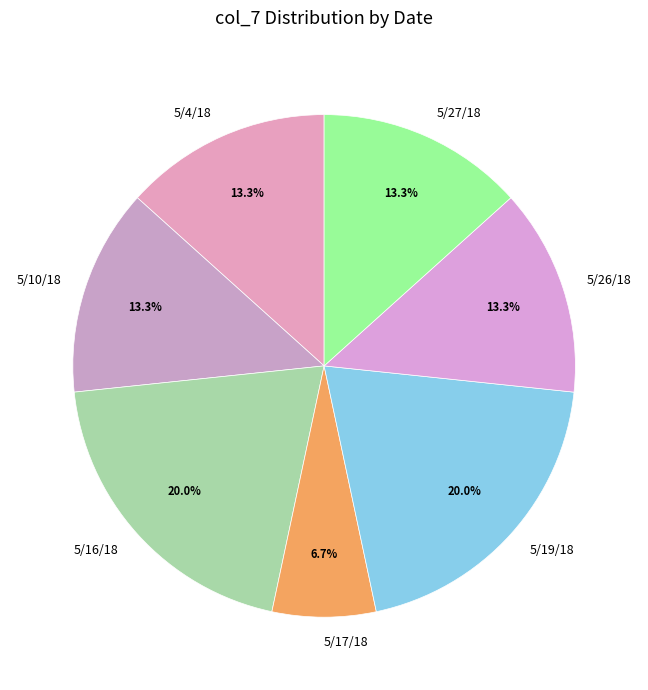

What is the ratio of the value at 5/10/18 to the value at 5/4/18?

1.0